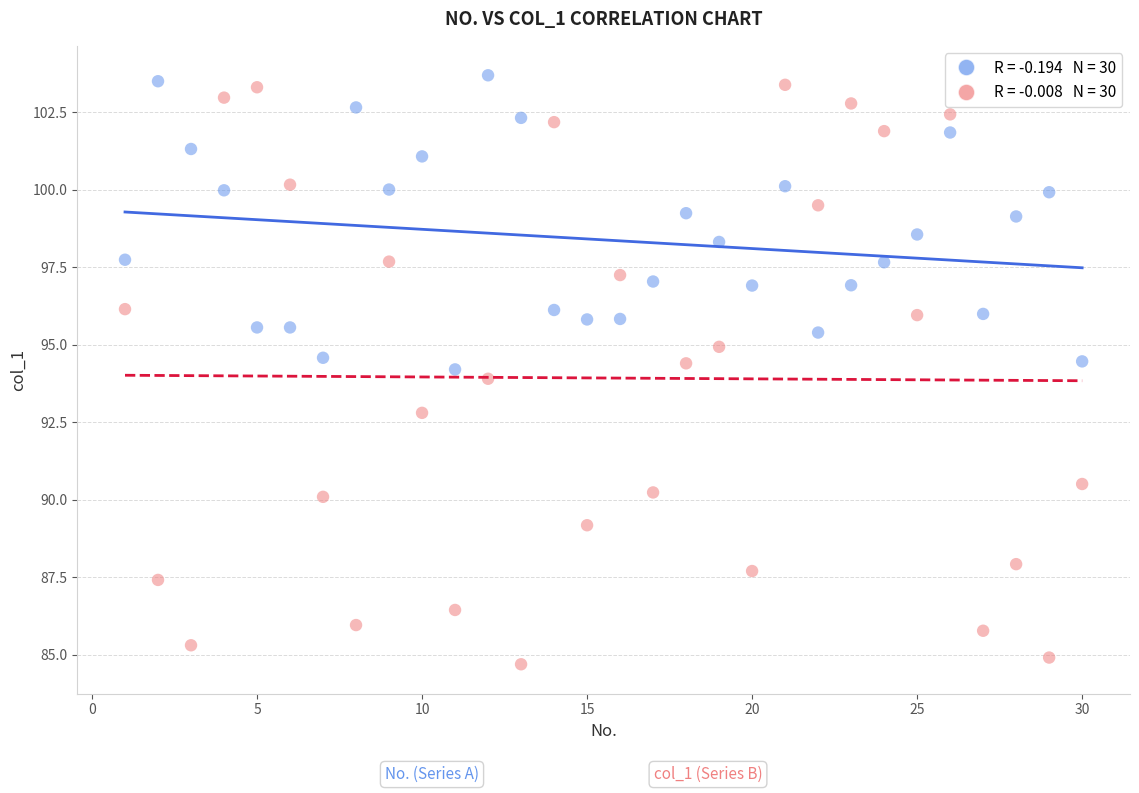

Across all data points, what is the range of Y values (max minus min)?

19.0